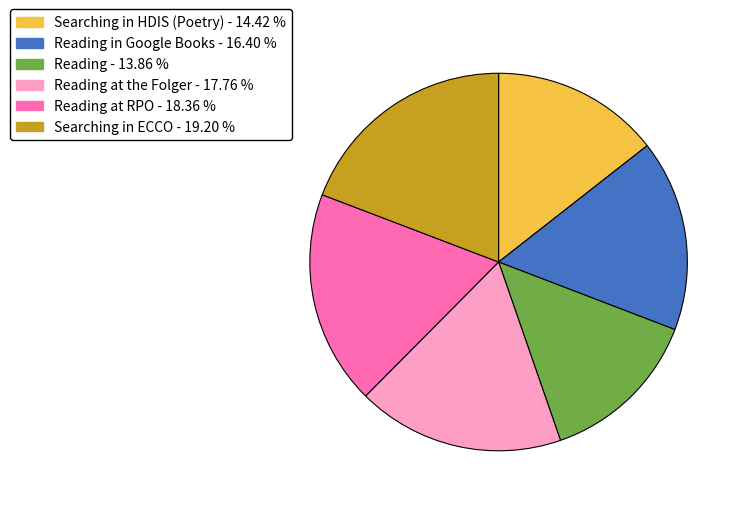

Is there any slice that represents more than half of the pie?

No